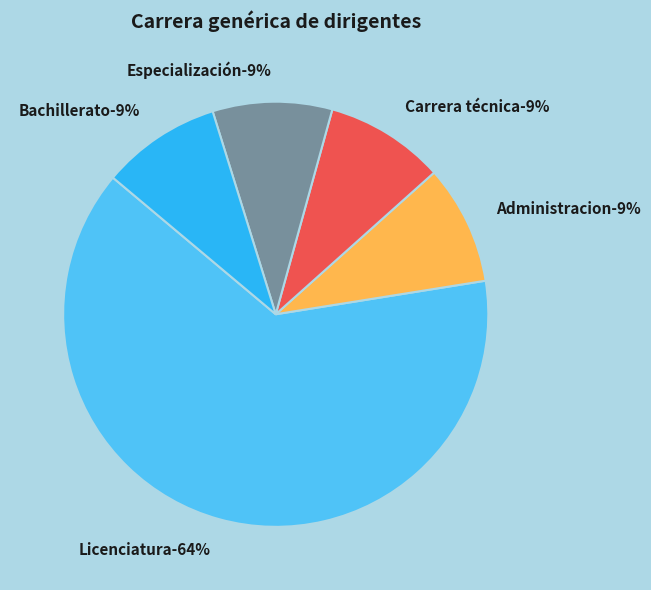

The Licenciatura slice represents 64% of the pie. True or false?

True